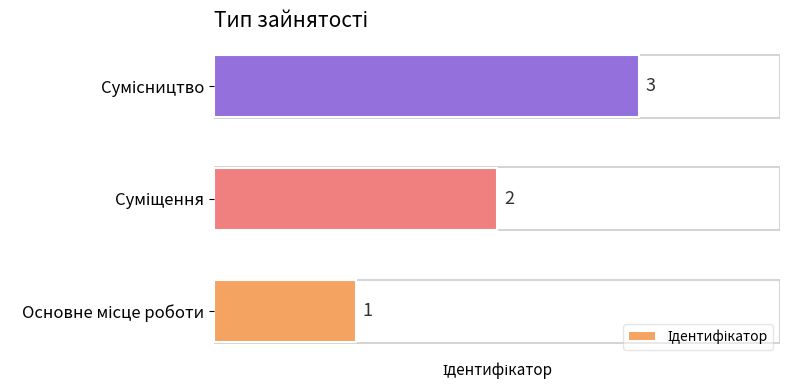

What is the sum of all values?

6